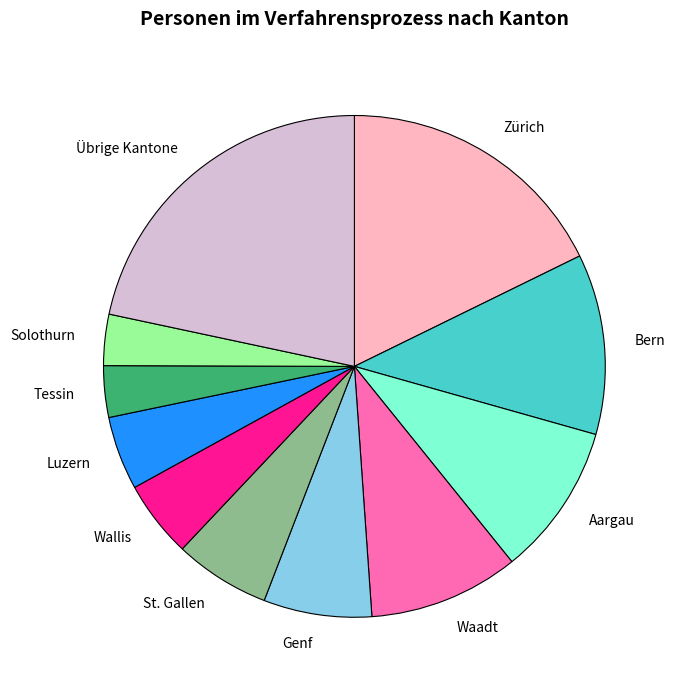

Which has a higher value, Waadt or Tessin?

Waadt